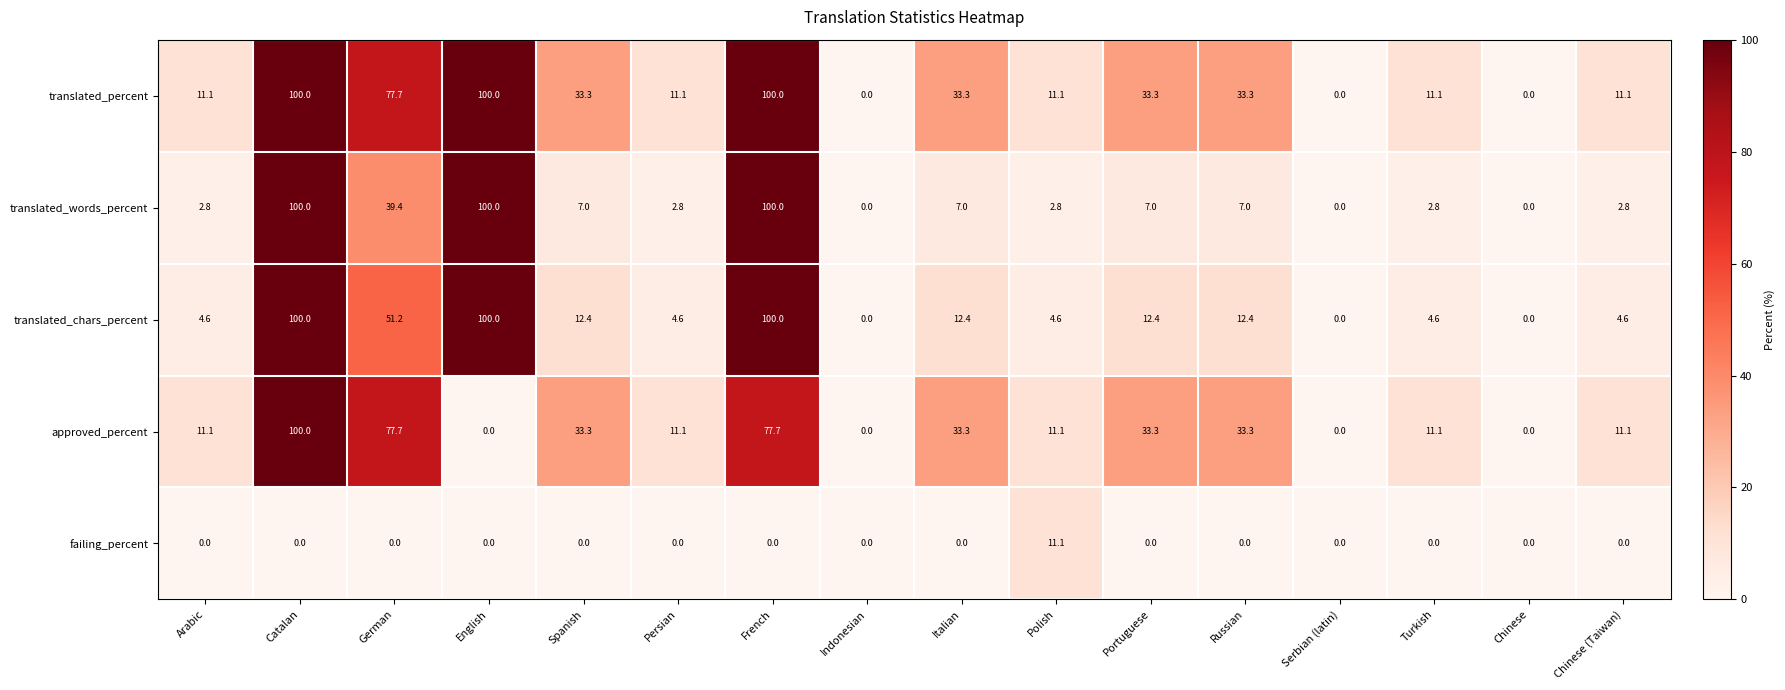

What is the maximum value for translated_words_percent?

100.0